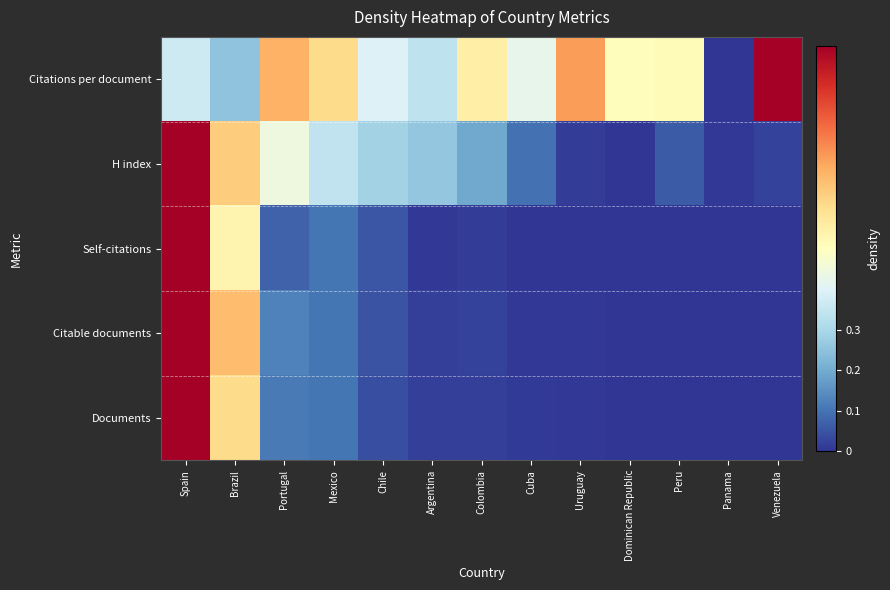

How many data points does each series have?

13